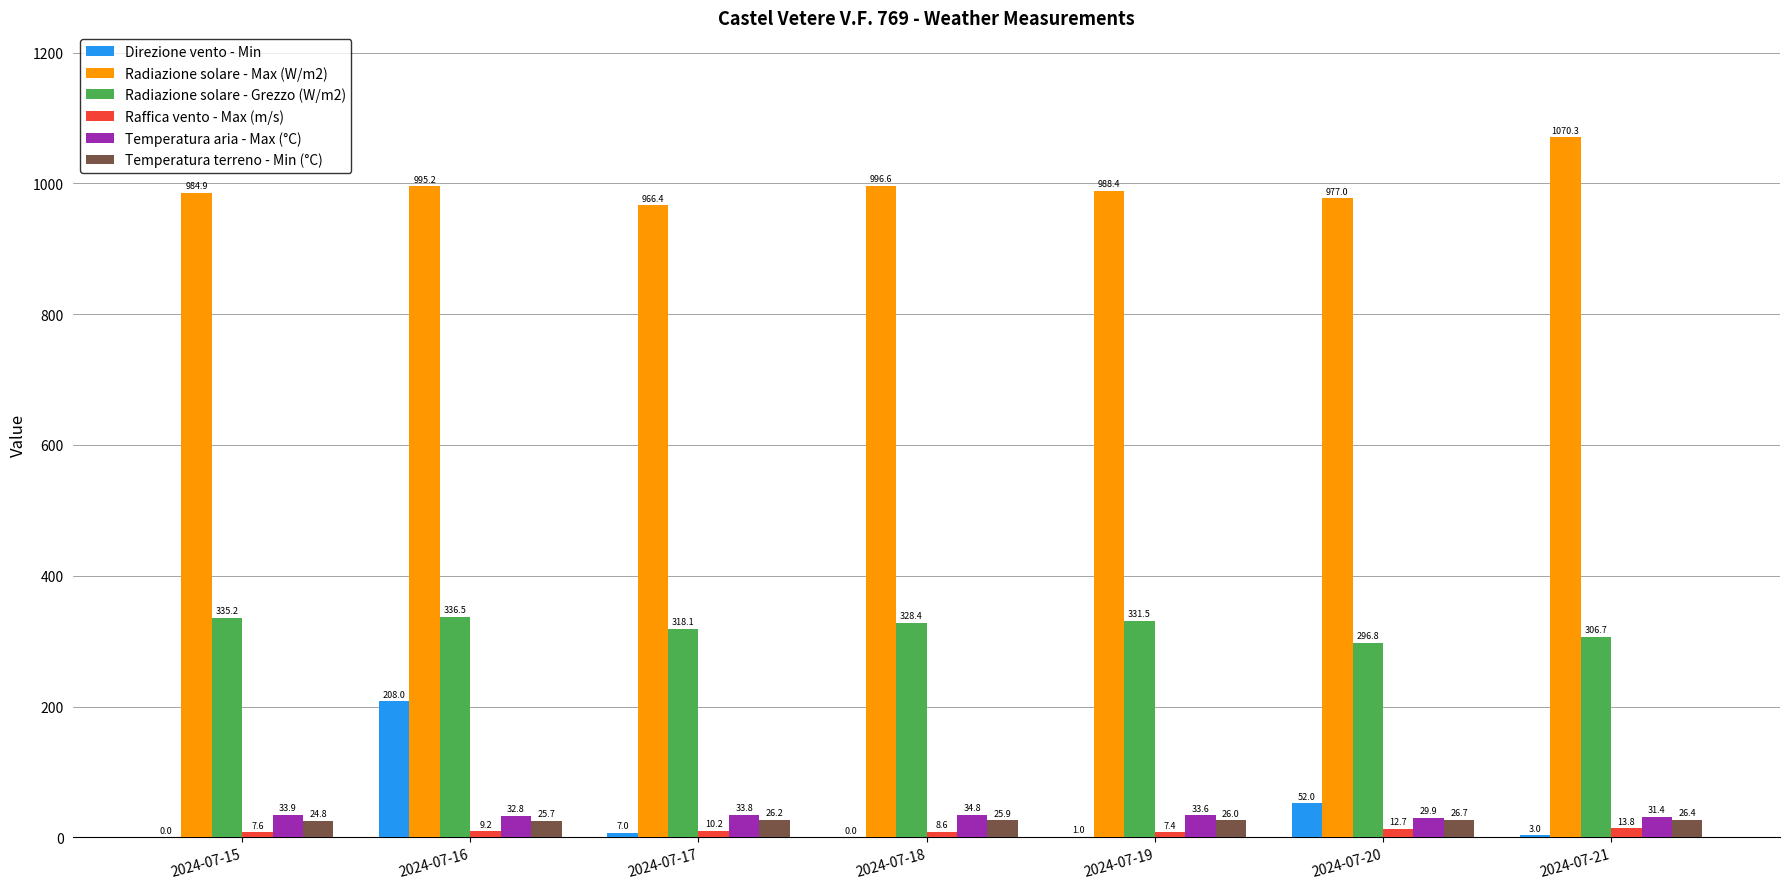

How many distinct data groups are displayed?

6